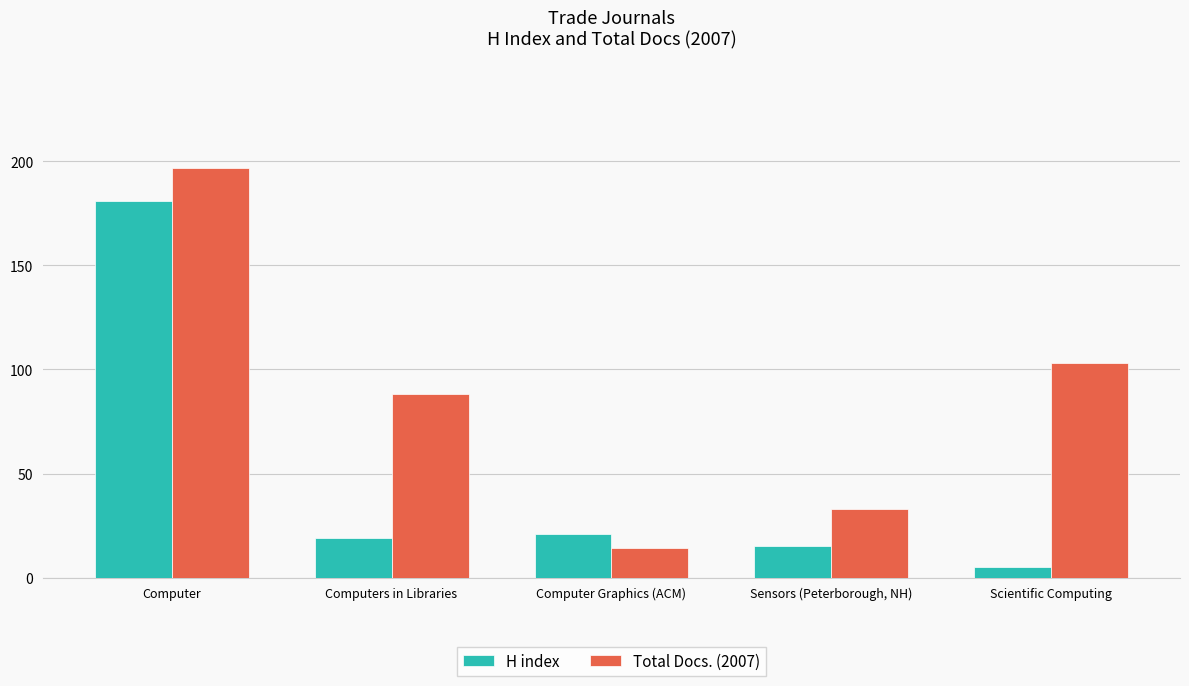

The value of H index at Computer Graphics (ACM) is 21. True or false?

True